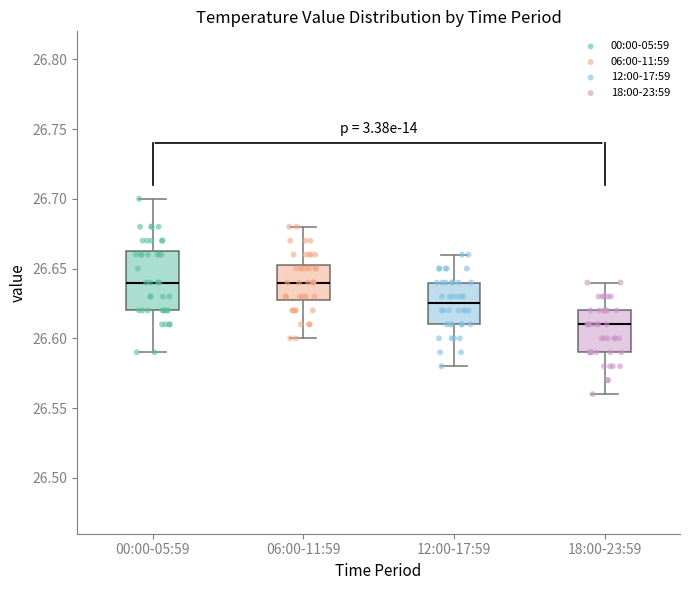

Reading left to right, read every box against the y-axis: the position of its median line, the range the box covers, and the ends of its whiskers. The values are not printed on the chart, so give them approximately, as read against the axis.

00:00-05:59: median 26.640, box 26.620 to 26.665, whiskers 26.590 to 26.700
06:00-11:59: median 26.640, box 26.630 to 26.655, whiskers 26.600 to 26.680
12:00-17:59: median 26.625, box 26.610 to 26.640, whiskers 26.580 to 26.660
18:00-23:59: median 26.610, box 26.590 to 26.620, whiskers 26.560 to 26.640